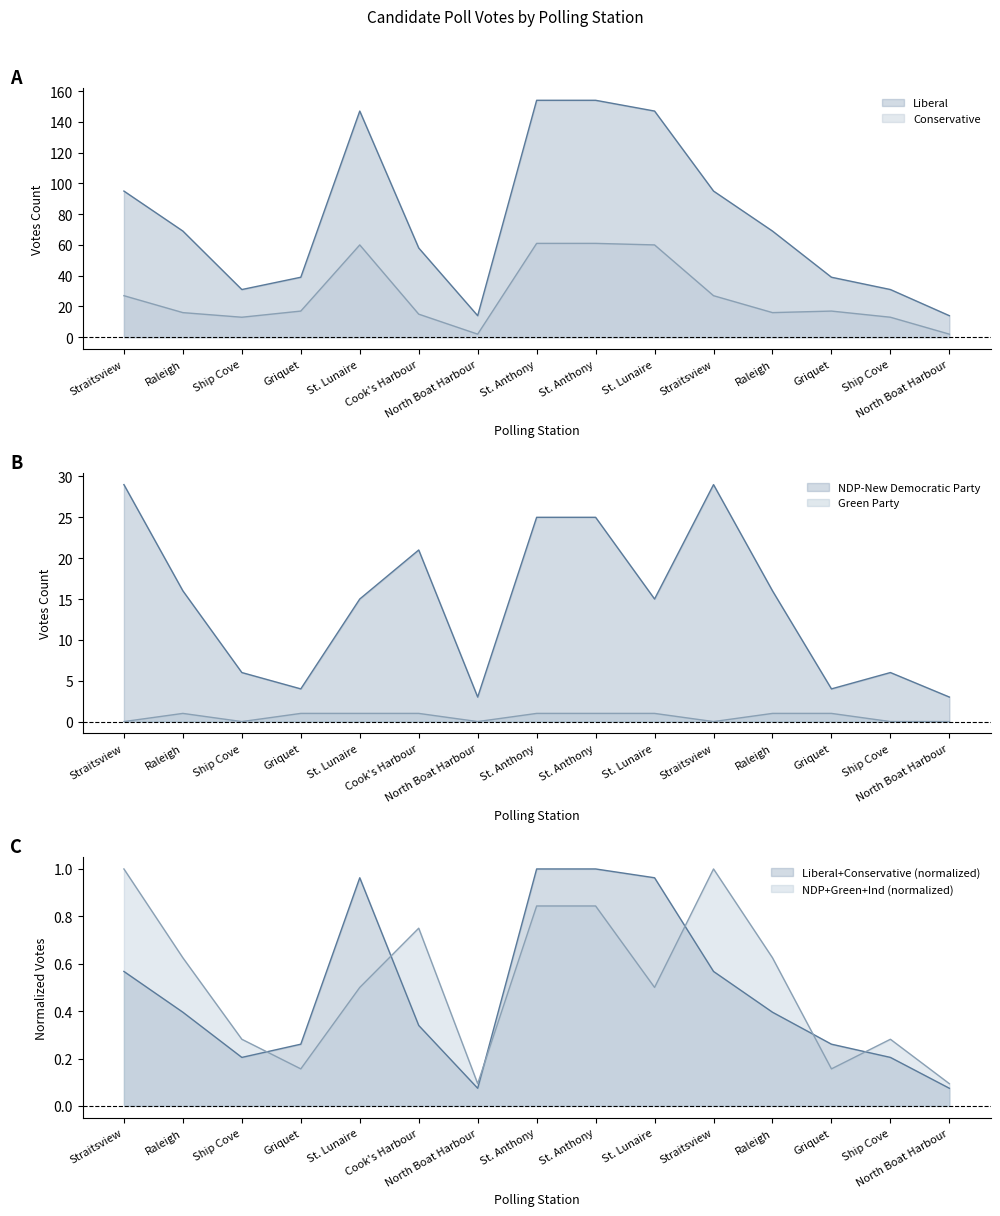

List the labels in order of Liberal value, largest first.

St. Anthony, St. Anthony, St. Lunaire, St. Lunaire, Straitsview, Straitsview, Raleigh, Raleigh, Cook's Harbour, Griquet, Griquet, Ship Cove, Ship Cove, North Boat Harbour, North Boat Harbour